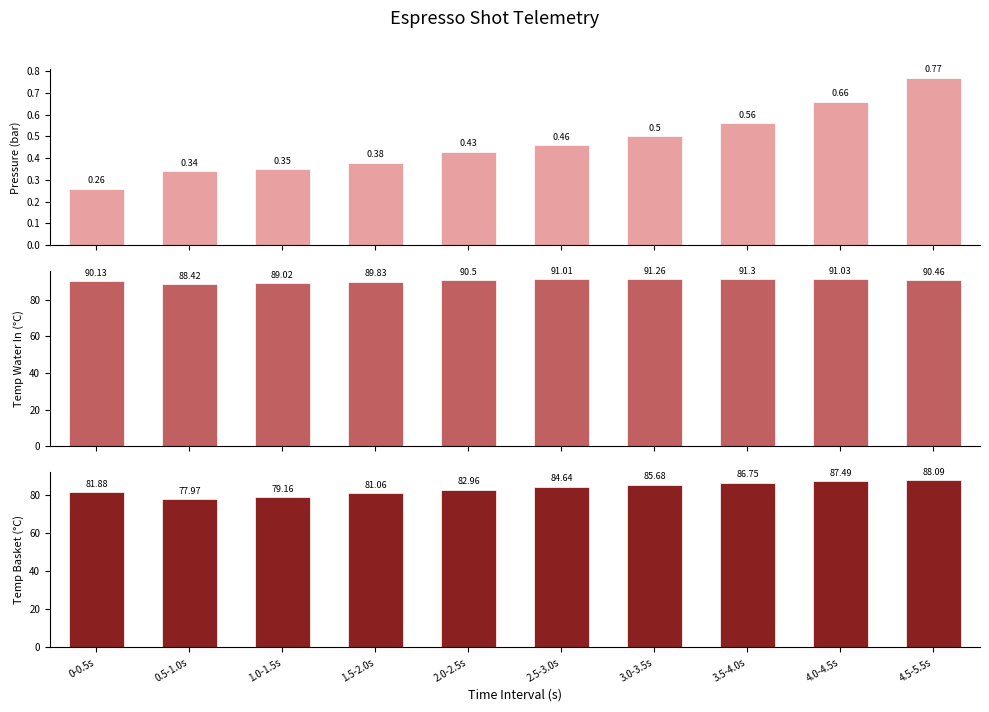

Which label corresponds to the largest value in the chart?

3.5-4.0s